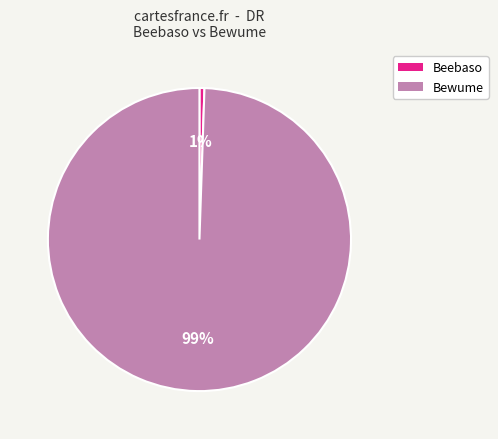

Does Beebaso represent more than half of the total?

No